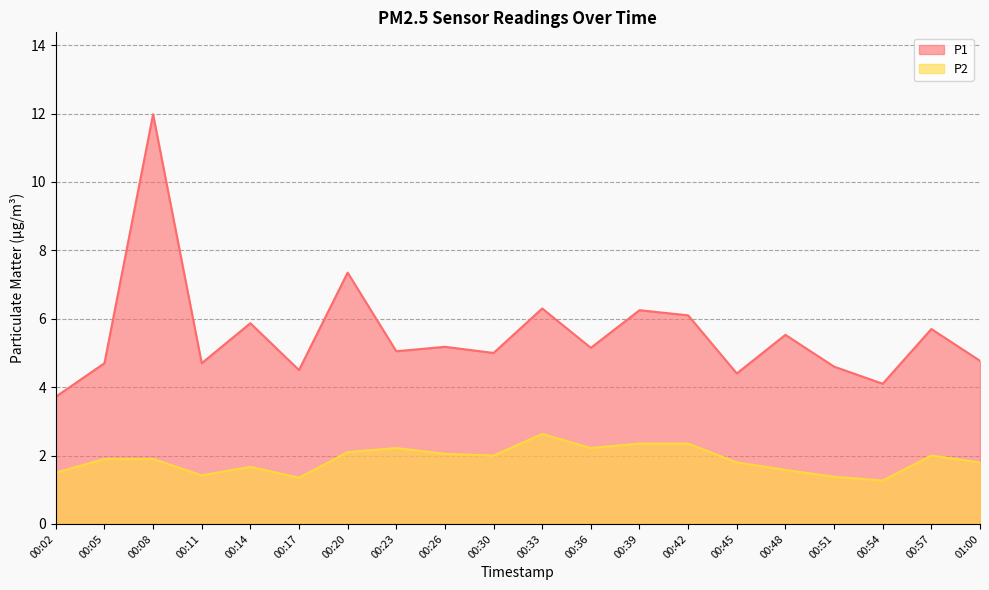

Is the value of P1 at 00:02 greater than the value of P2 at 00:17?

Yes